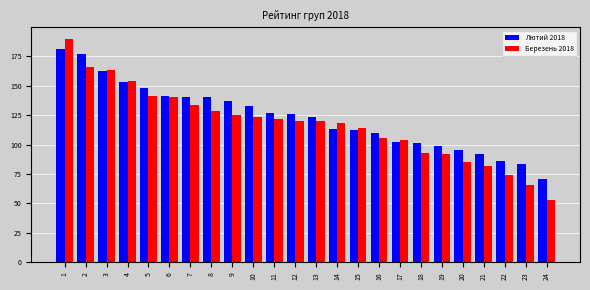

The Березень 2018 series shows 114.5 at 20. True or false?

False